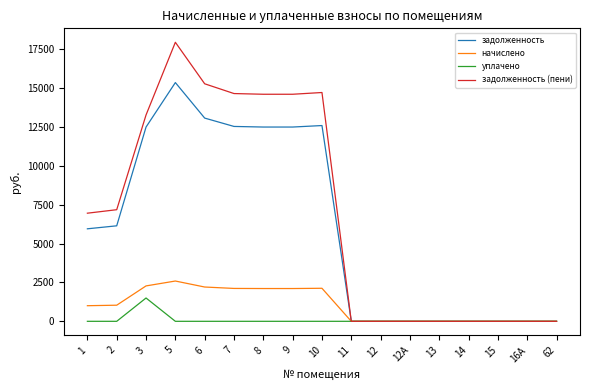

At which category is the sum across all series the highest?

5